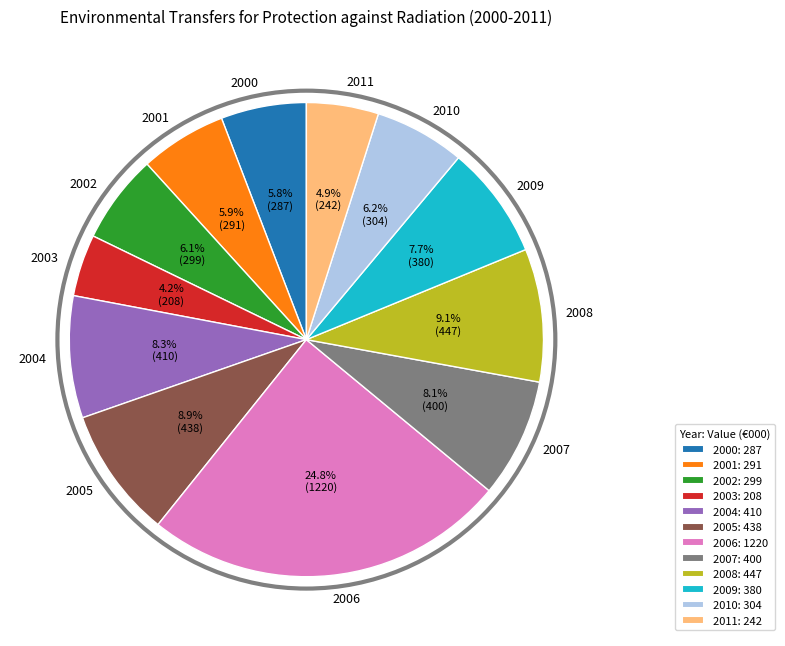

Count the number of slices in the pie.

12